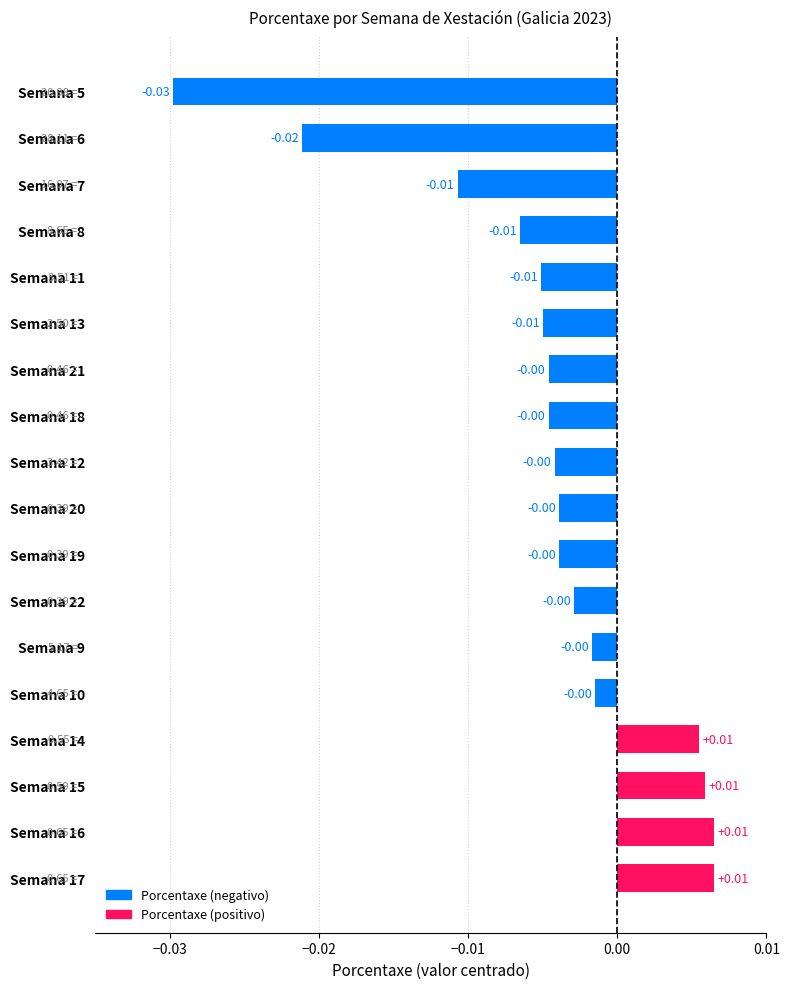

Count the number of data series in this chart.

1